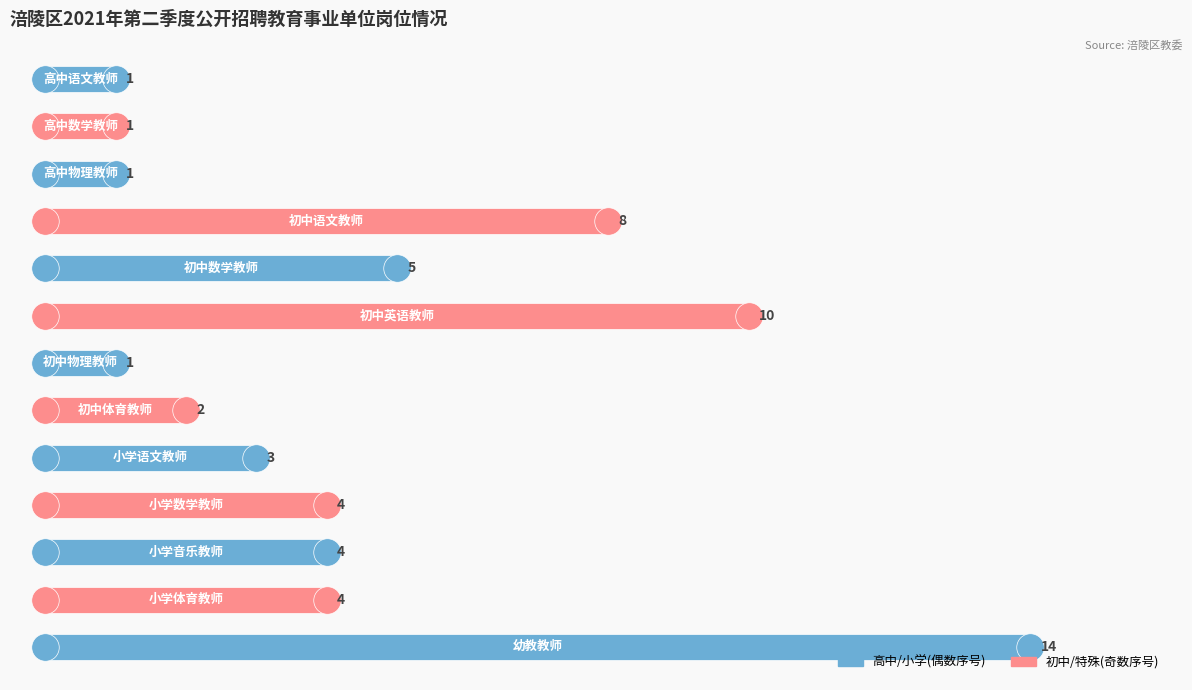

Reading top to bottom, transcribe all the data shown in this chart.

1	1	1	8	5	10	1	2	3	4	4	4	14